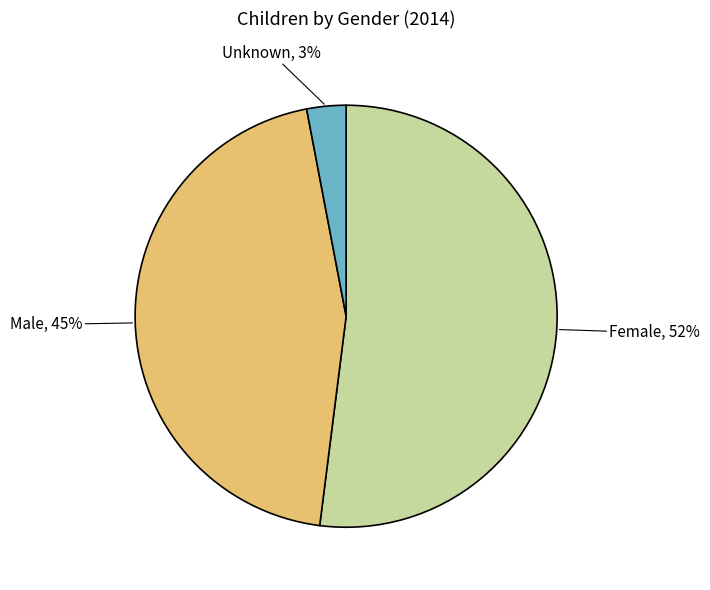

To the nearest percent, what is the average slice percentage?

33%